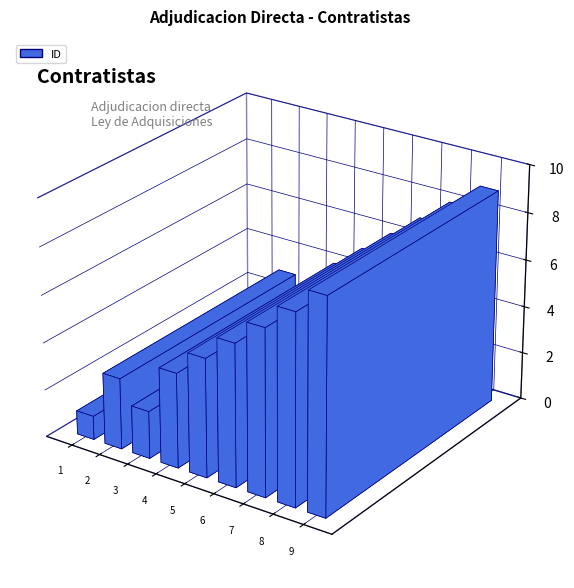

Reading right to left, extract all data points from this chart.

9	8	7	6	5	4	2	3	1